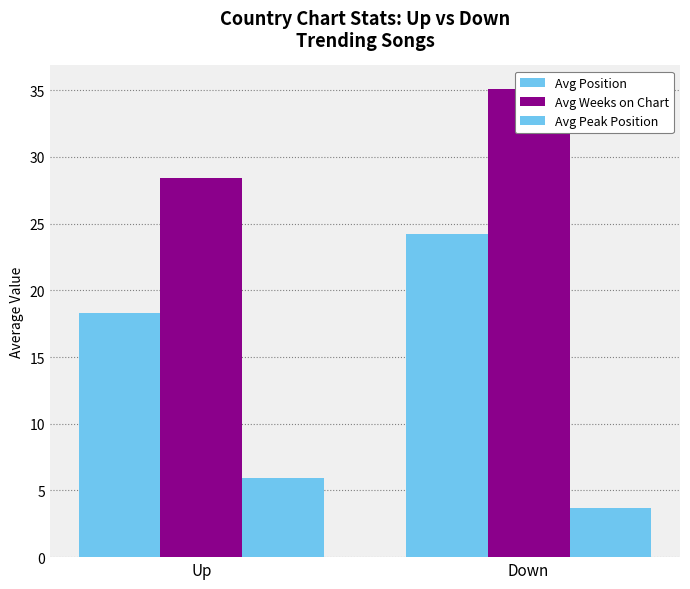

Are the bars grouped side by side (vs. stacked)?

Yes